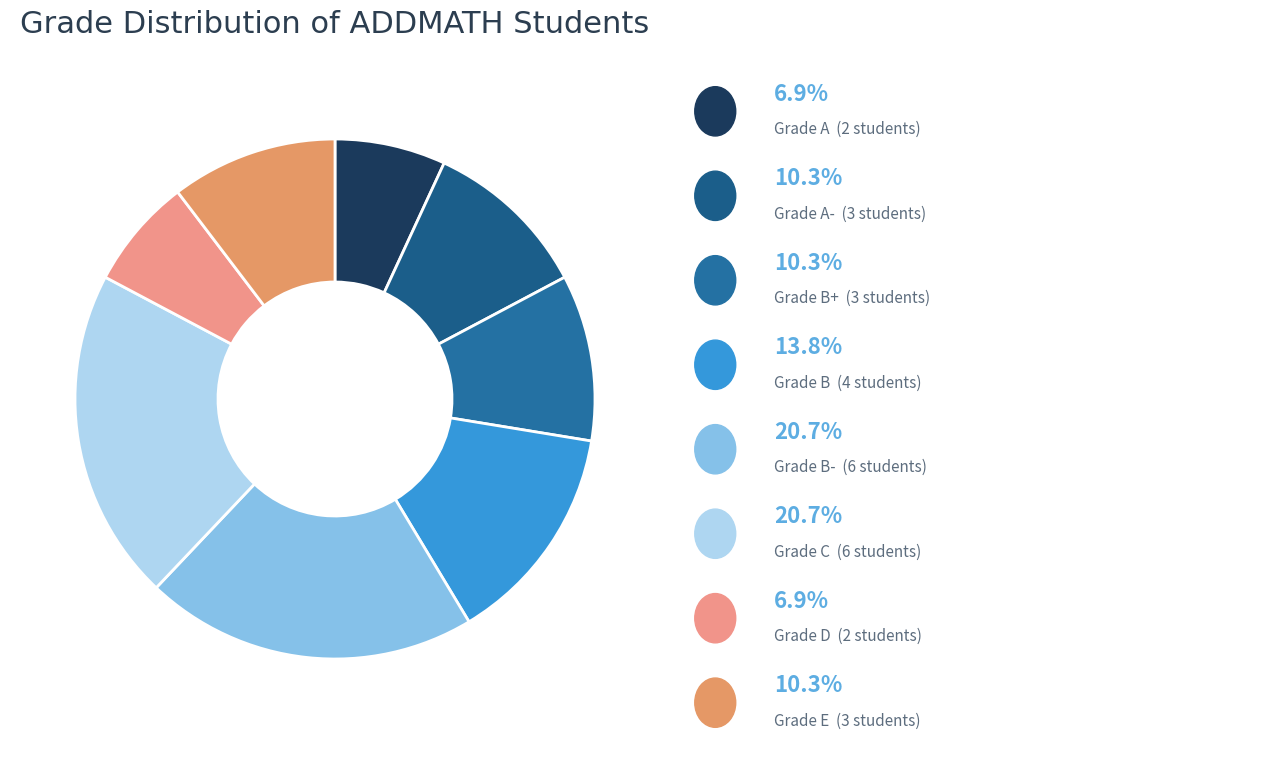

How many slices are in this pie chart?

8